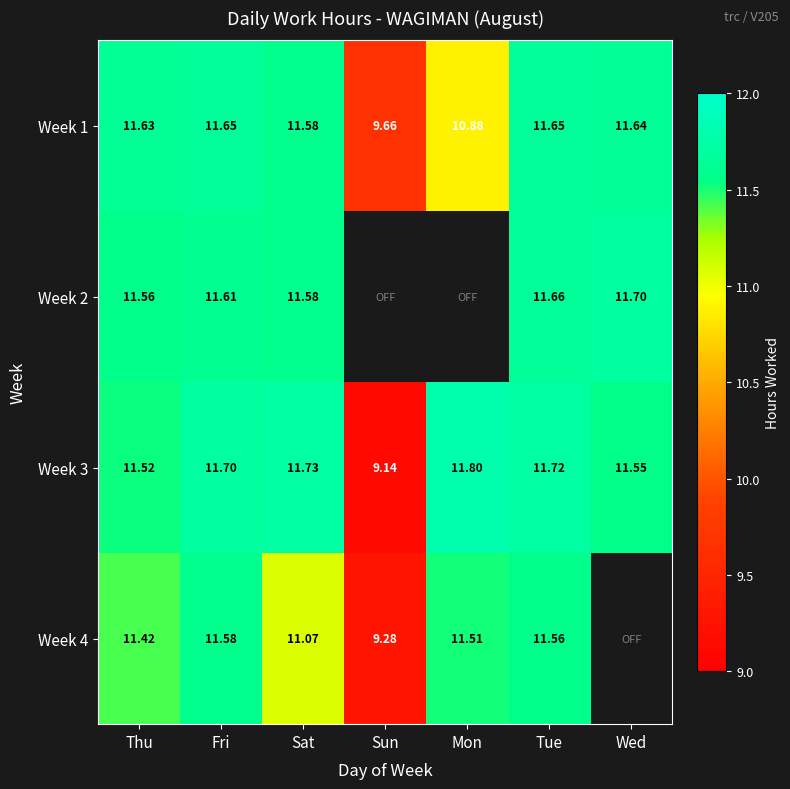

What is the sum of the Week 2 values at Fri and Wed?

23.3